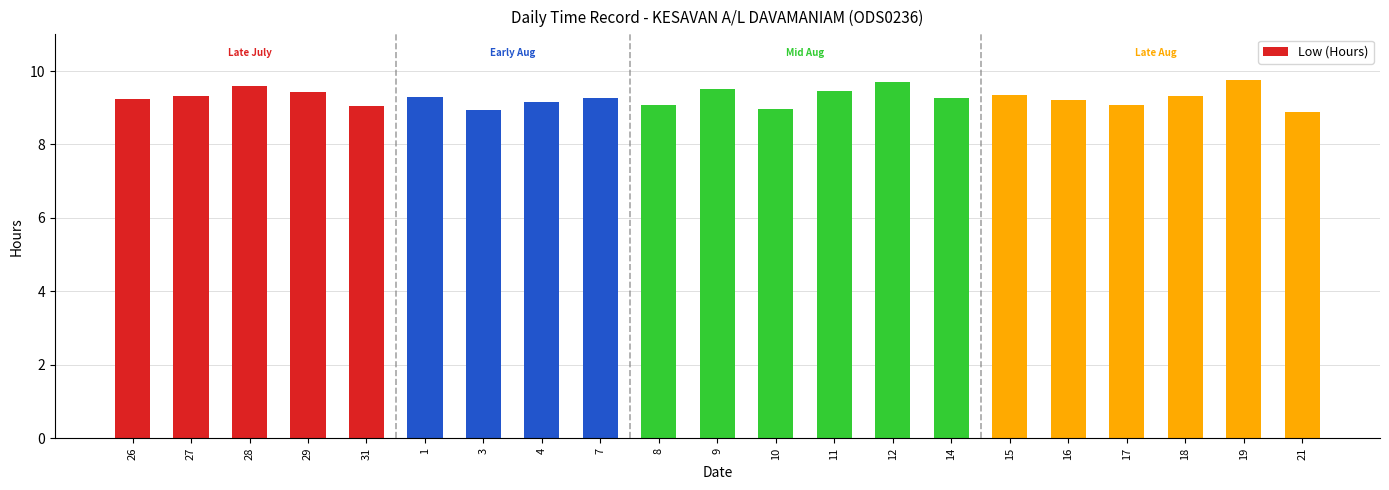

The value at 14 is 9.3. True or false?

True